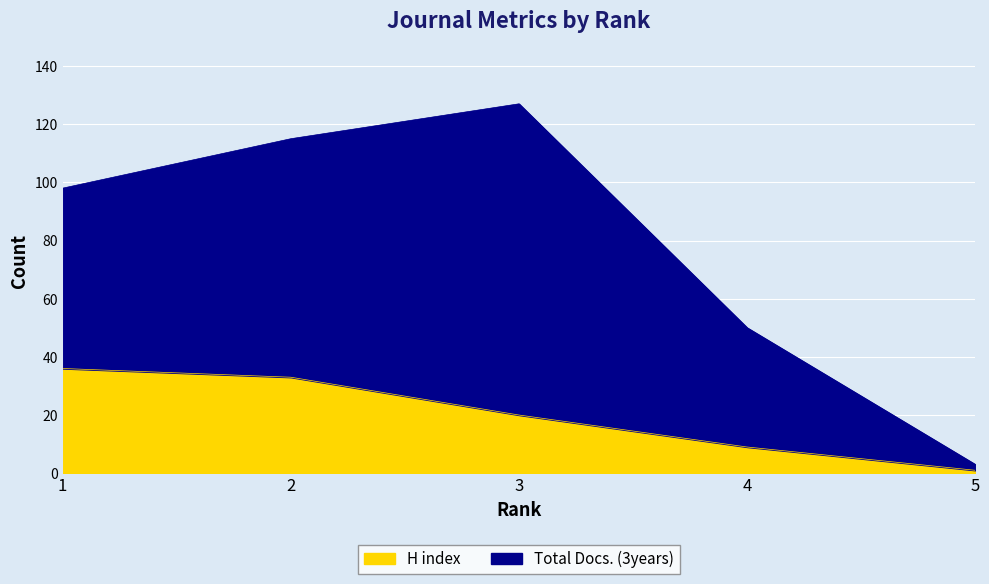

Is it true that the value at 1 is 36?

True